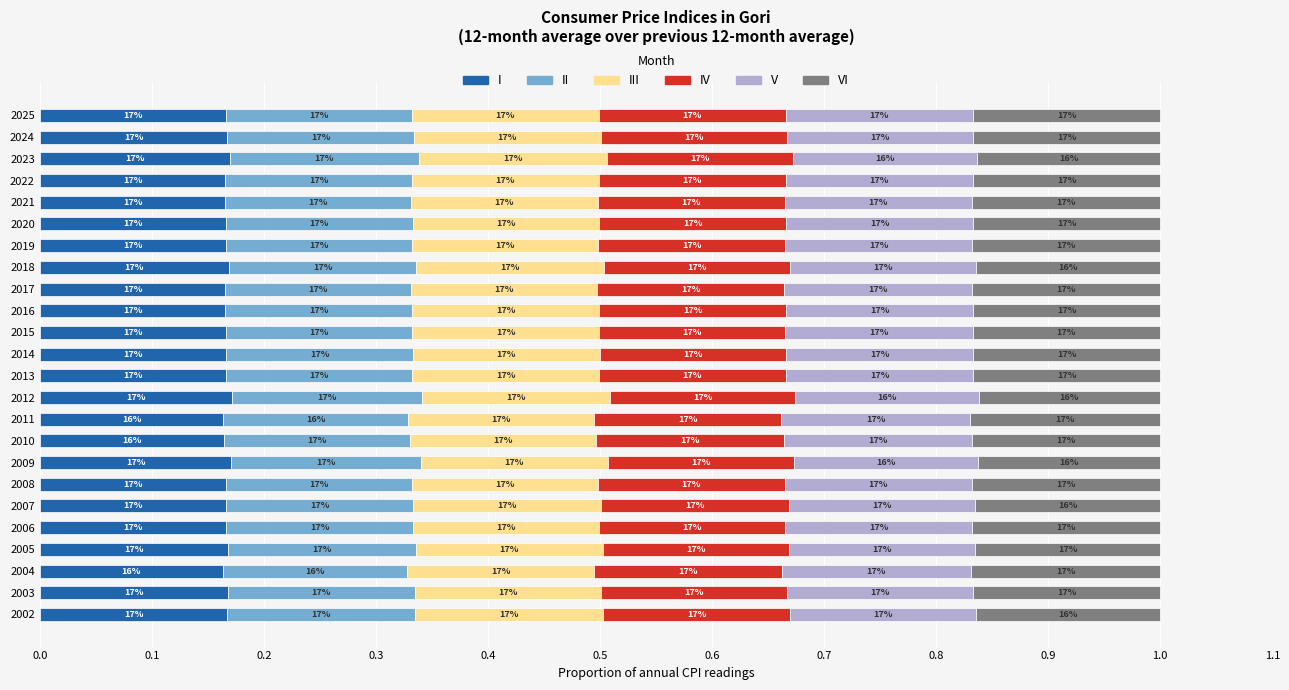

How many II values are between 0 and 1?

24